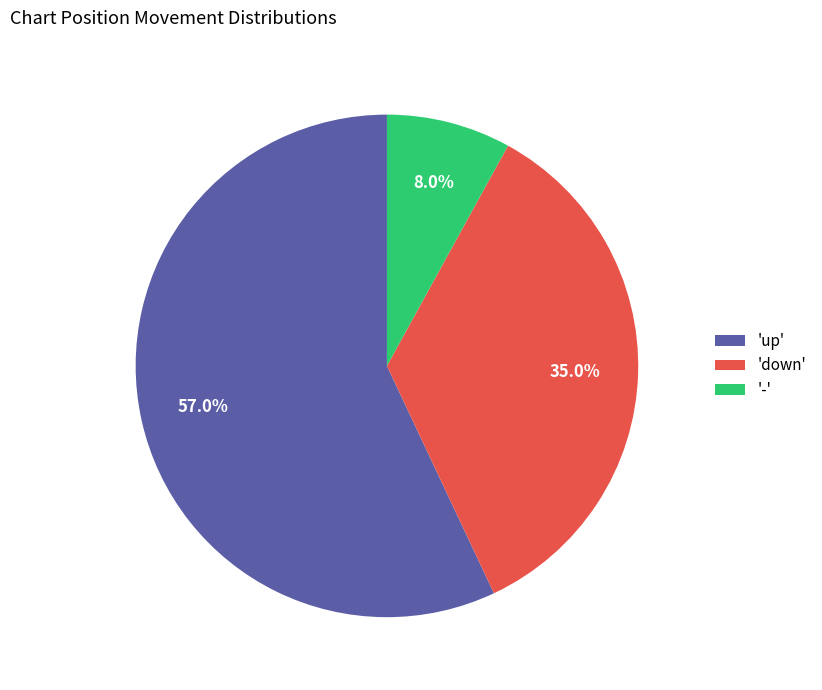

Which category accounts for the majority?

'up'